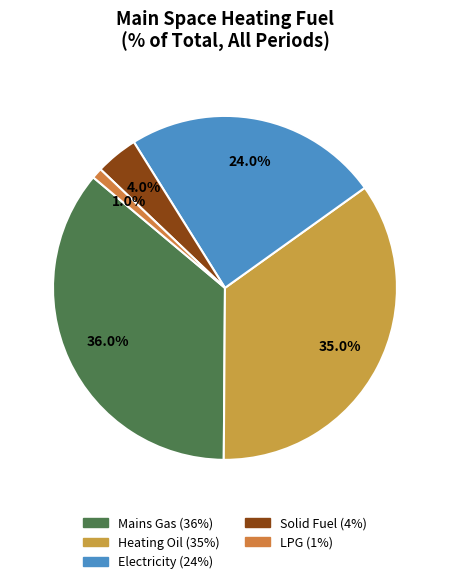

To the nearest percent, what is the difference between the largest and smallest slice percentages?

35%